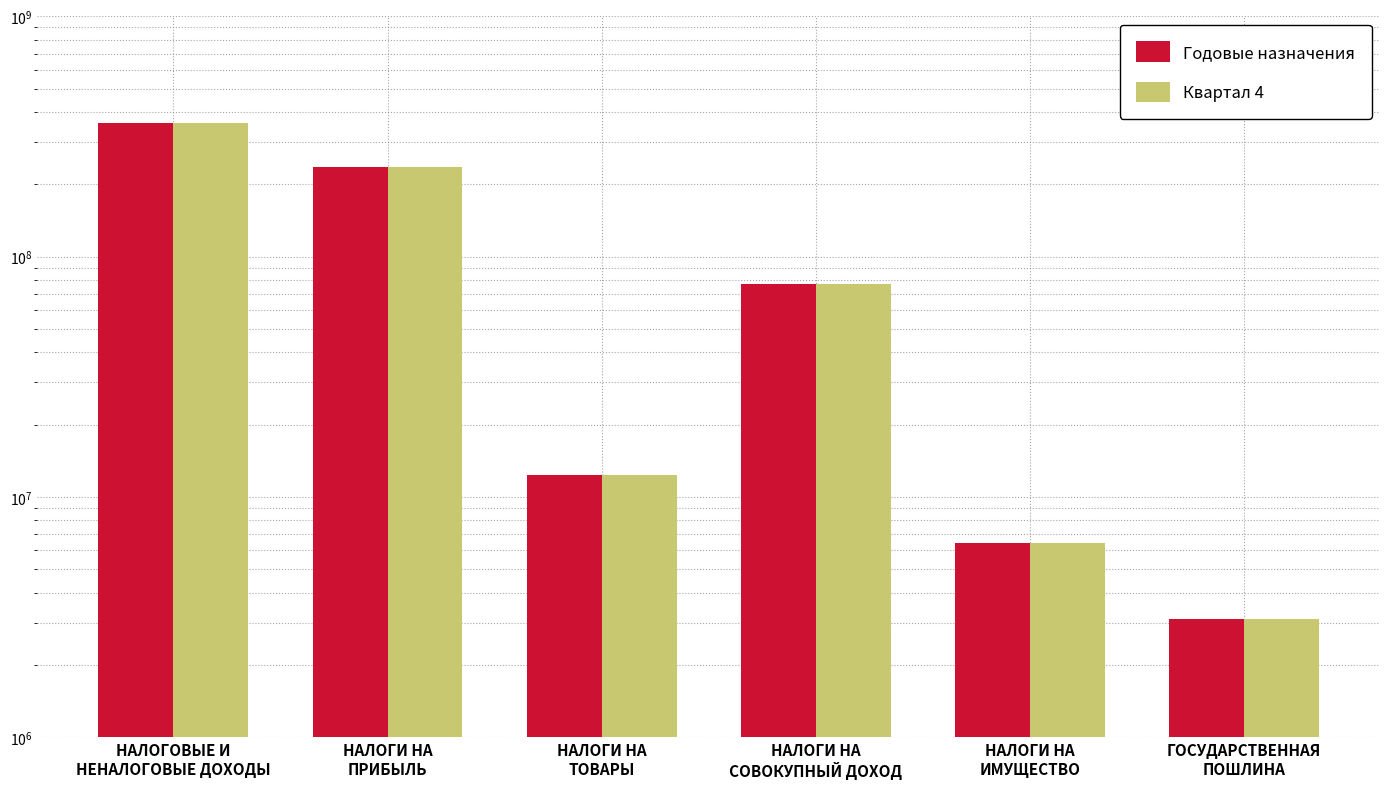

What position from the left is НАЛОГИ НА
СОВОКУПНЫЙ ДОХОД?

4